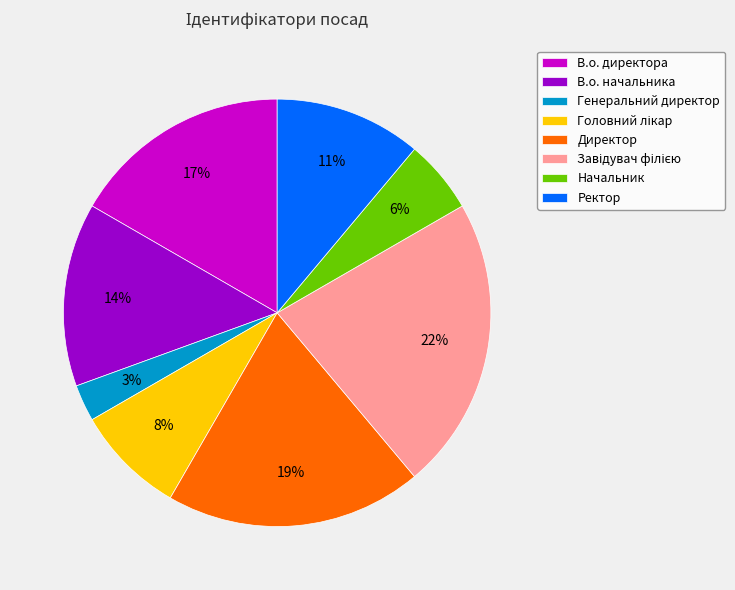

Combined, do В.о. директора and Генеральний директор account for over 50%?

No